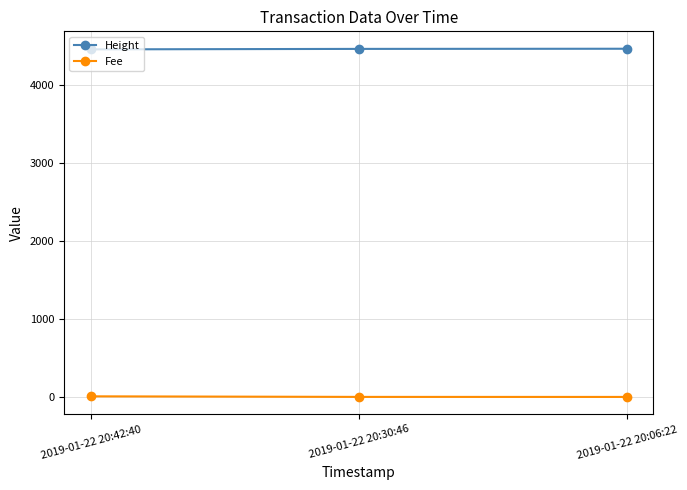

What position from the right is 2019-01-22 20:06:22?

1